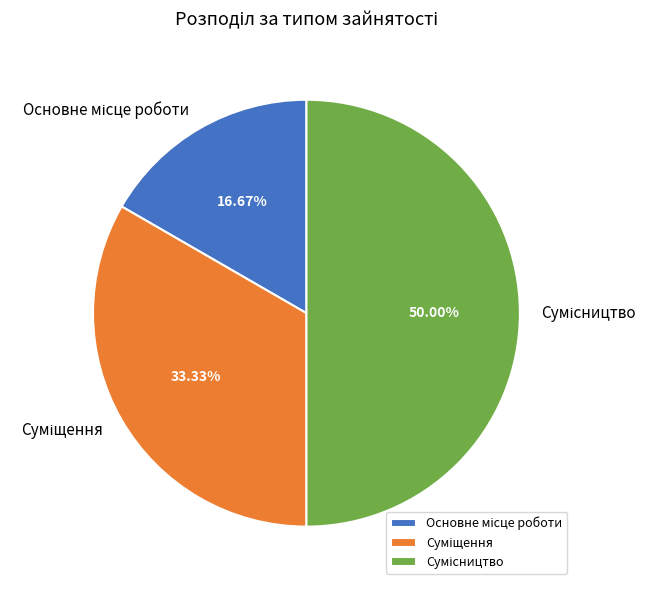

How many slices are in this pie chart?

3